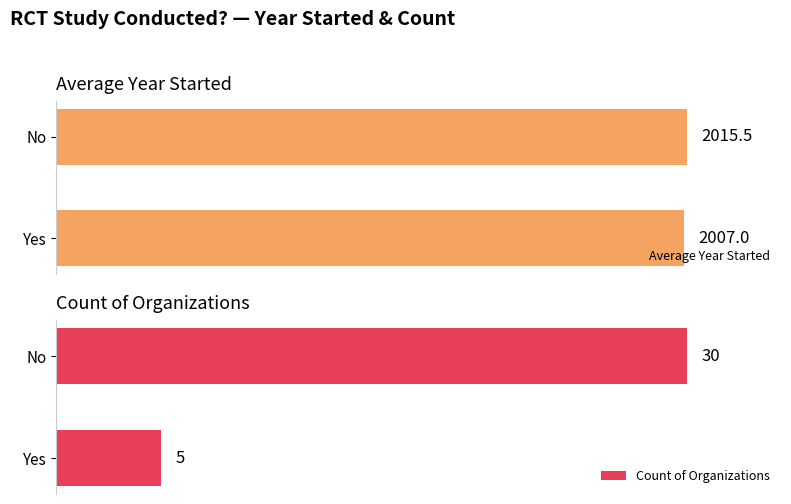

Reading left to right, extract all data points from this chart.

Average Year Started: 2007.0	2015.5
Count of Organizations: 5.0	30.0